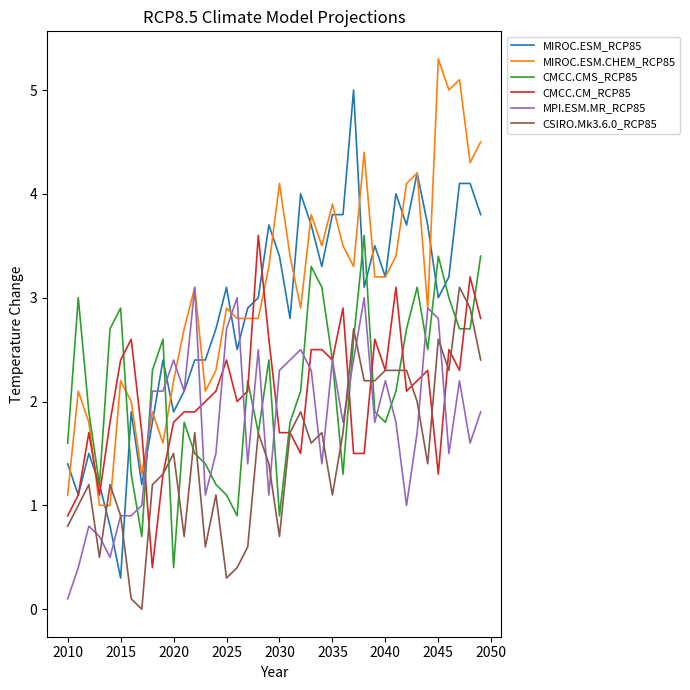

What is the maximum value for MIROC.ESM.CHEM_RCP85?

5.3